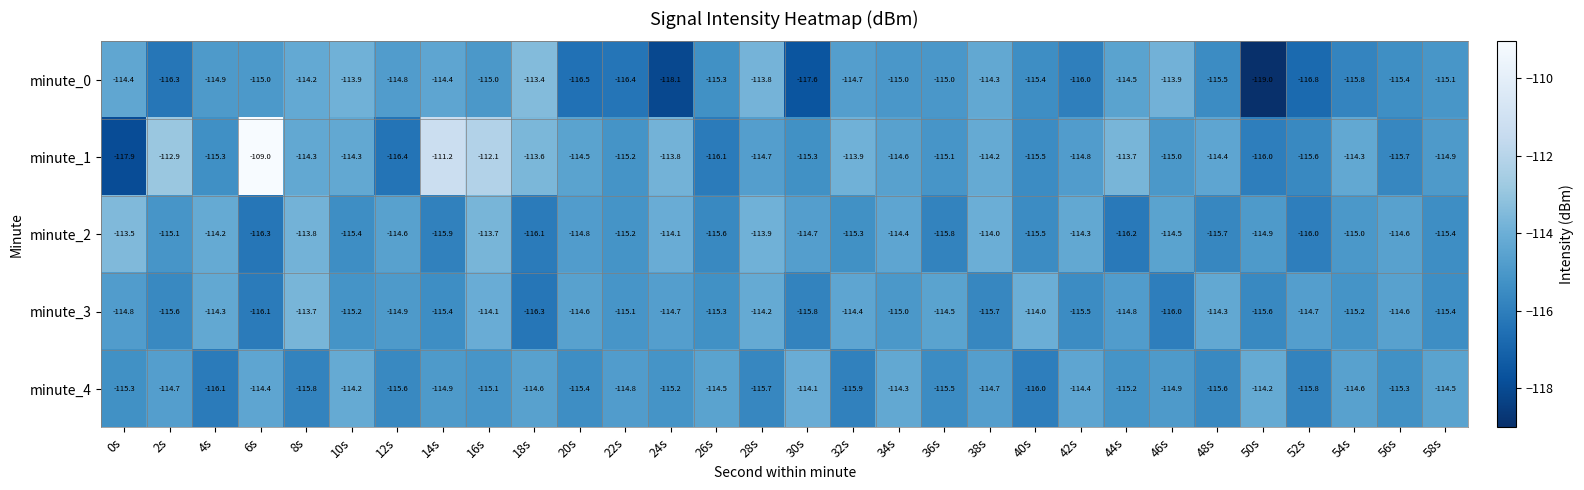

What is the sum of all minute_1 values?

-3434.3